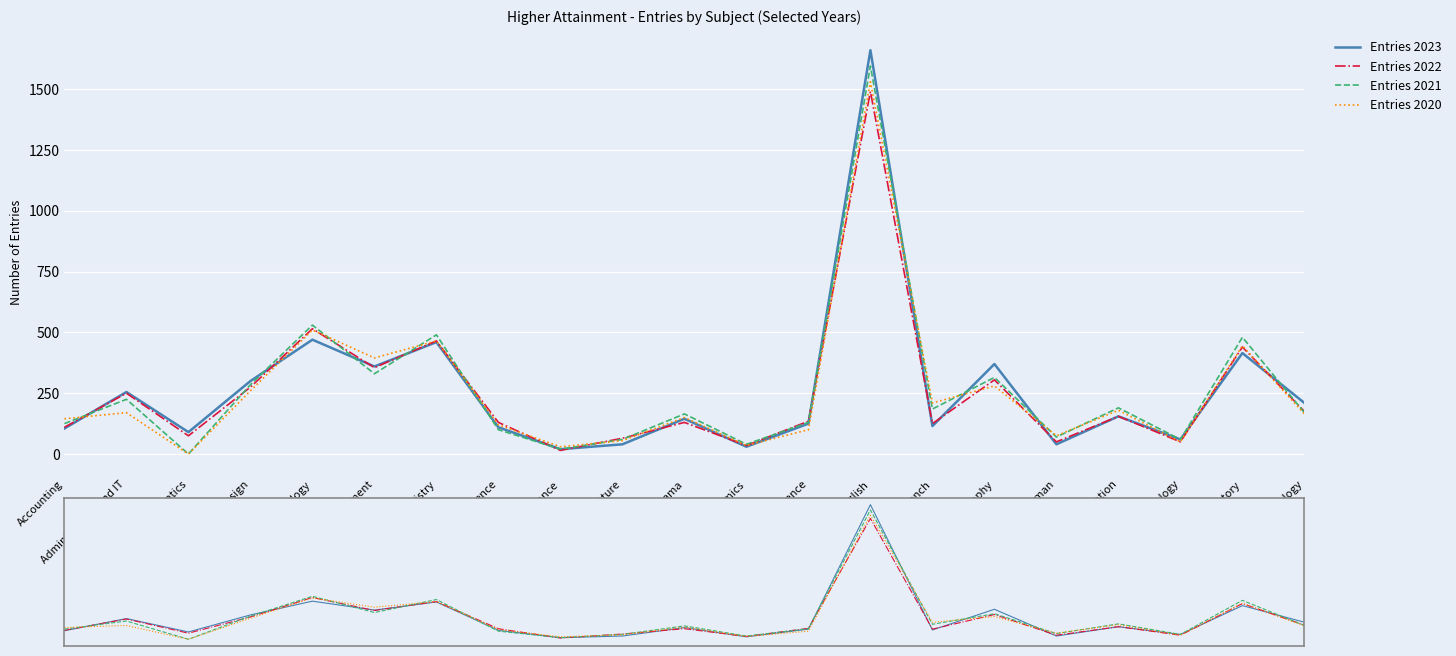

In Entries 2022, how many points are lower than both neighbors (excluding endpoints)?

7